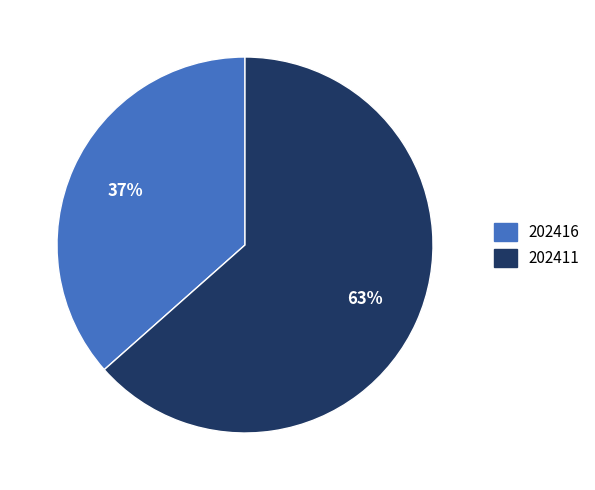

To the nearest percent, what is the average slice percentage?

50%